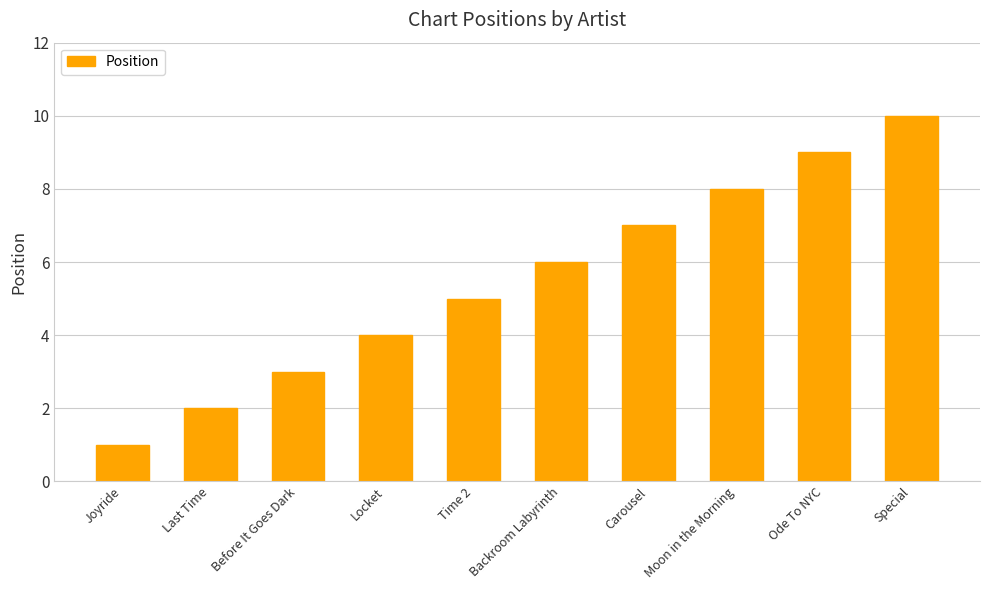

How many values are below 6?

5